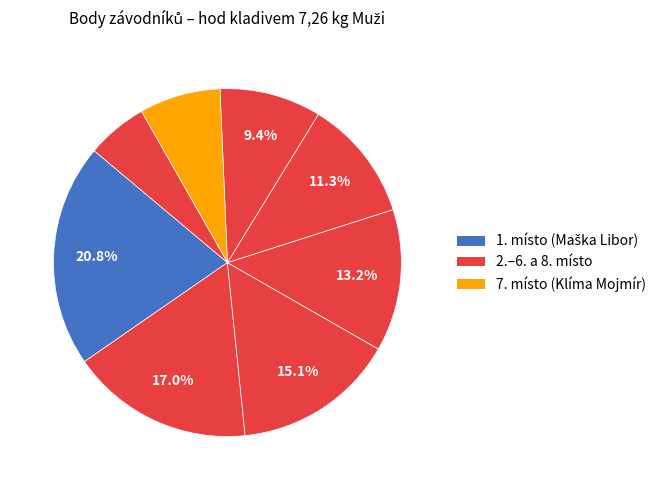

Rank the categories by value from highest to lowest.

Maška Libor, Klíma Mojmír (75), Šamberger Michal, Vrba Pavel, Novák Tomáš, Vrba Petr, Klíma Mojmír (54), Vyšín Stanislav